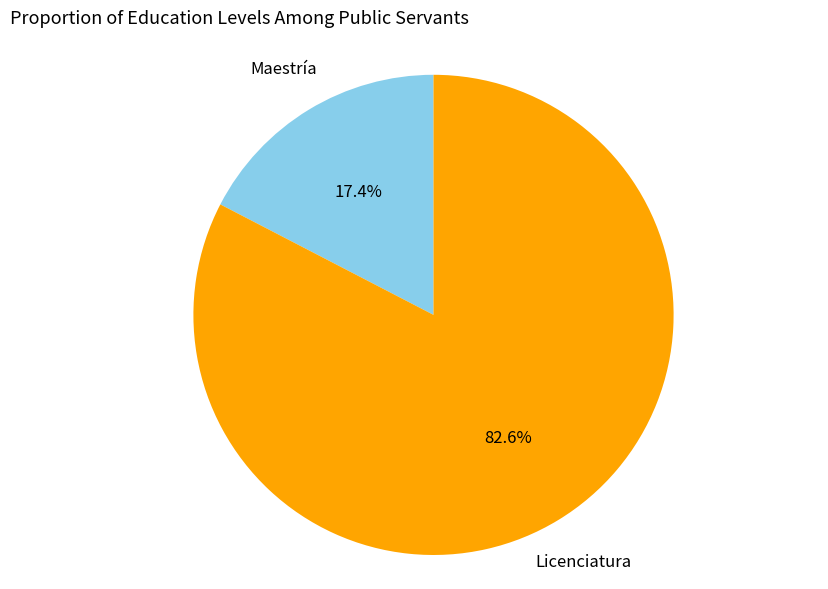

Is there a majority slice in this chart?

Yes